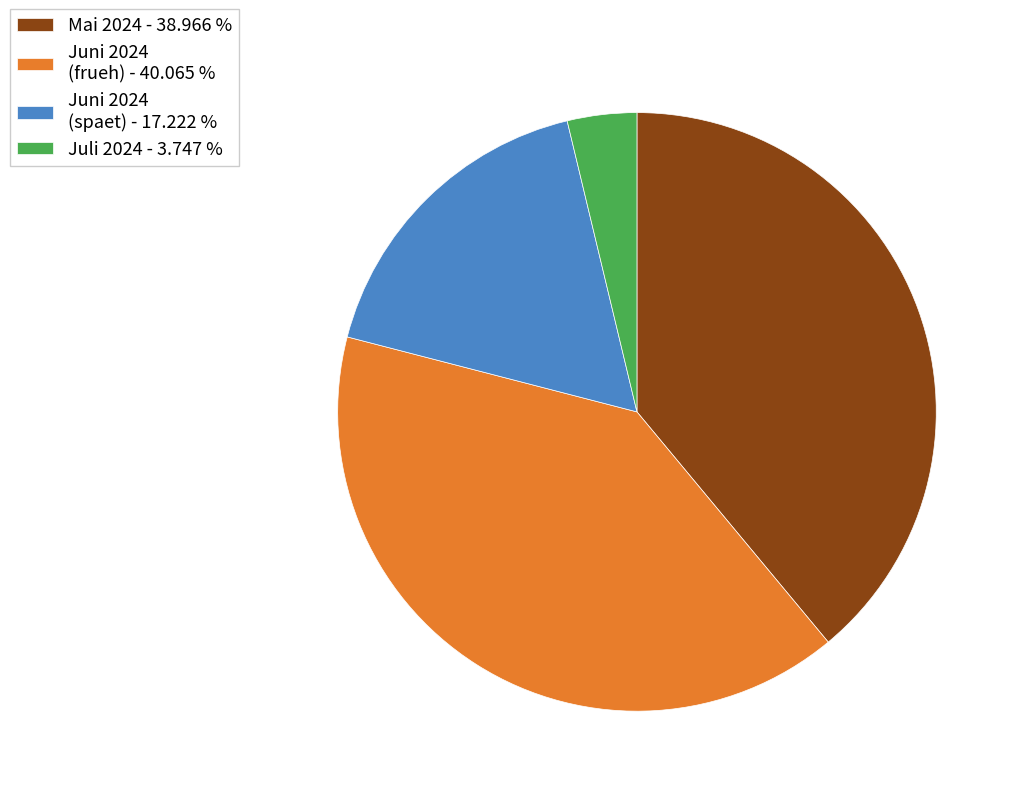

Do Juni 2024 (spaet) - 17.222 % and Mai 2024 - 38.966 % together represent more than half of the pie?

Yes